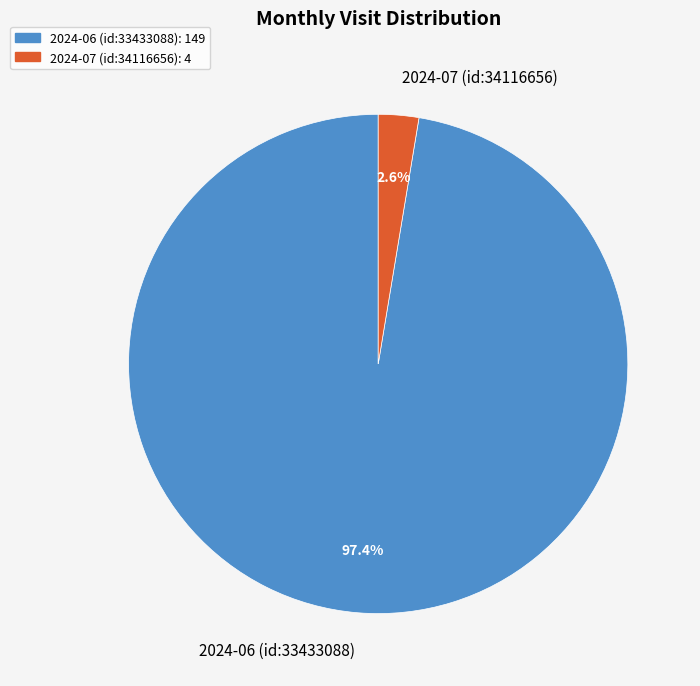

Between 2024-07 (id:34116656) and 2024-06 (id:33433088), which is larger?

2024-06 (id:33433088)